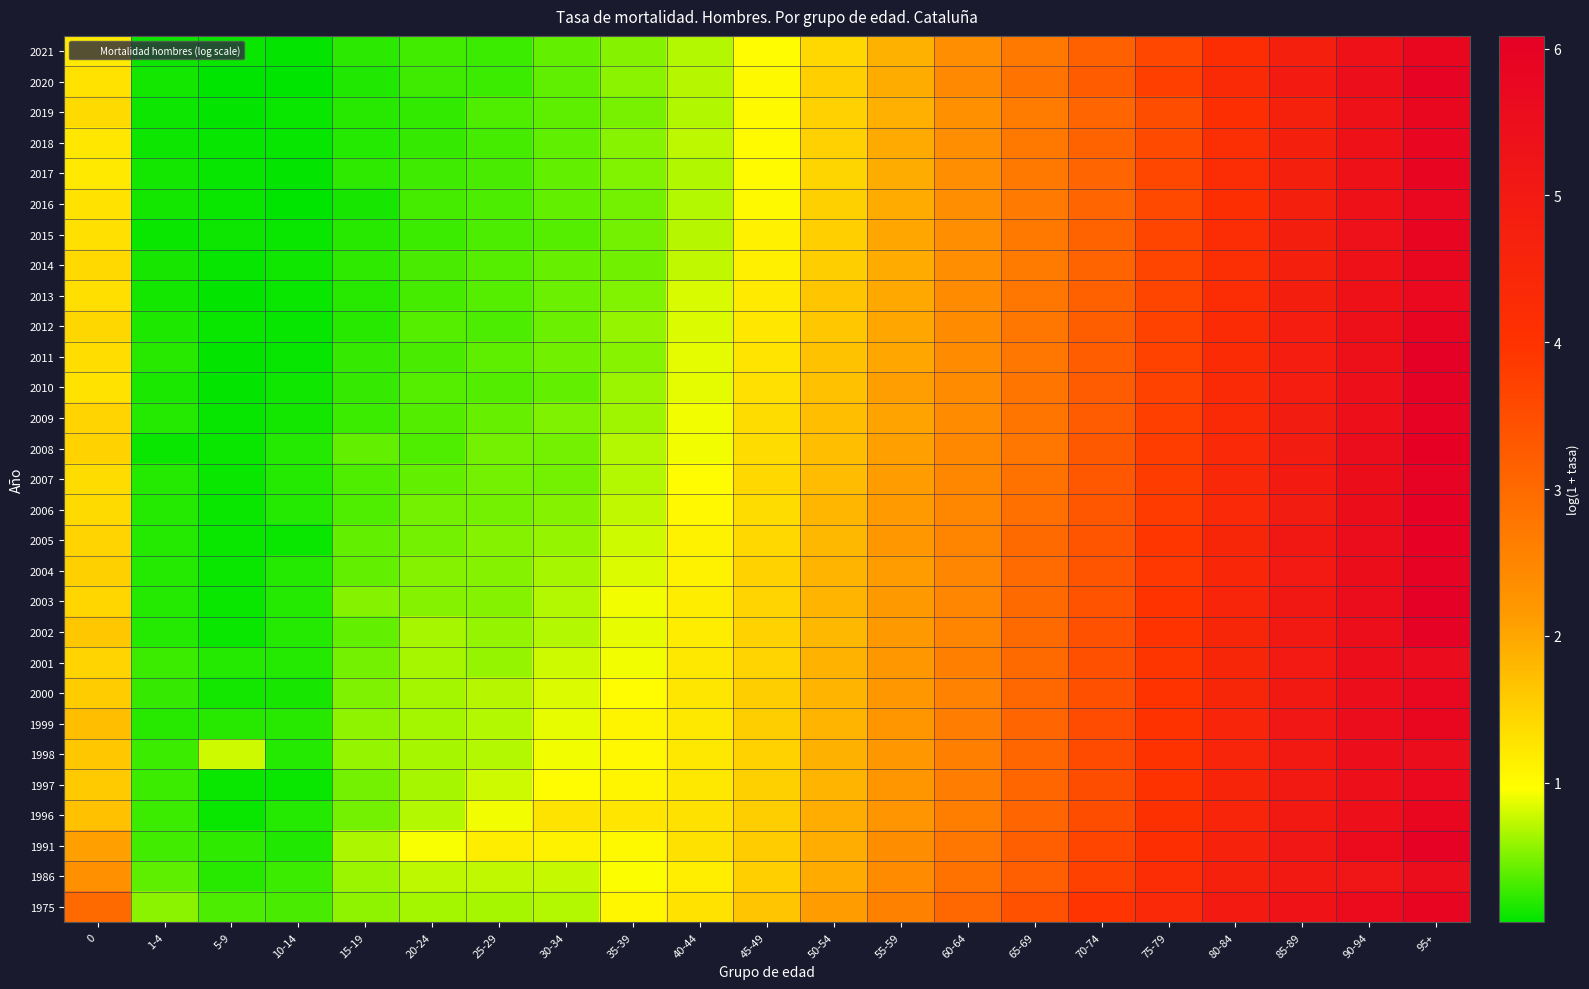

How many categories are shown in the chart?

21